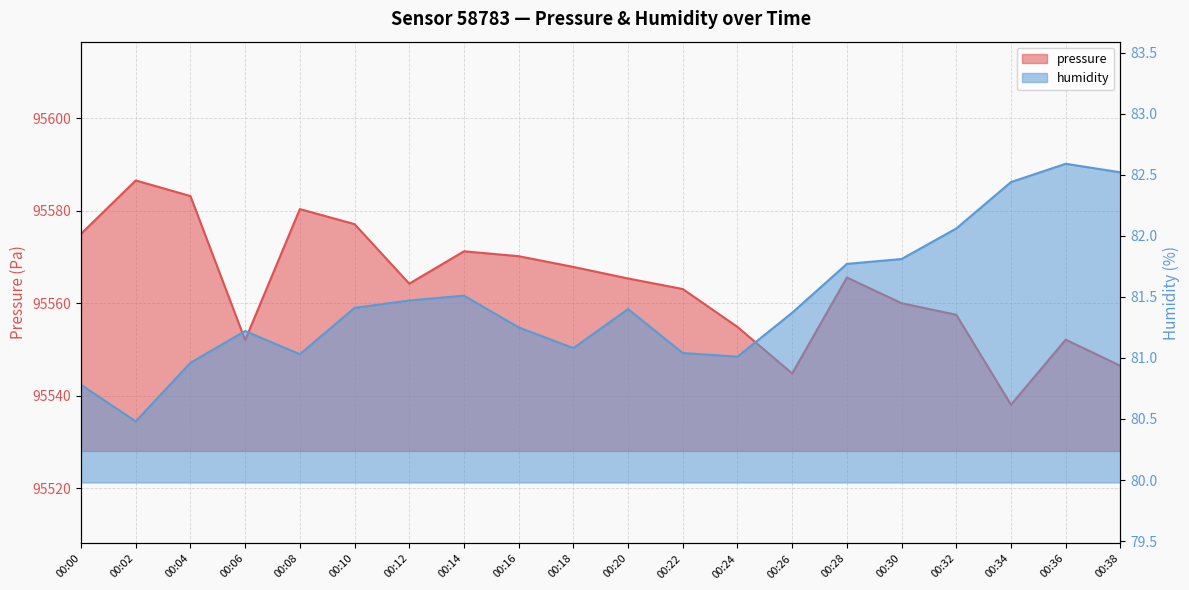

At which label is humidity closest to 81?

00:24